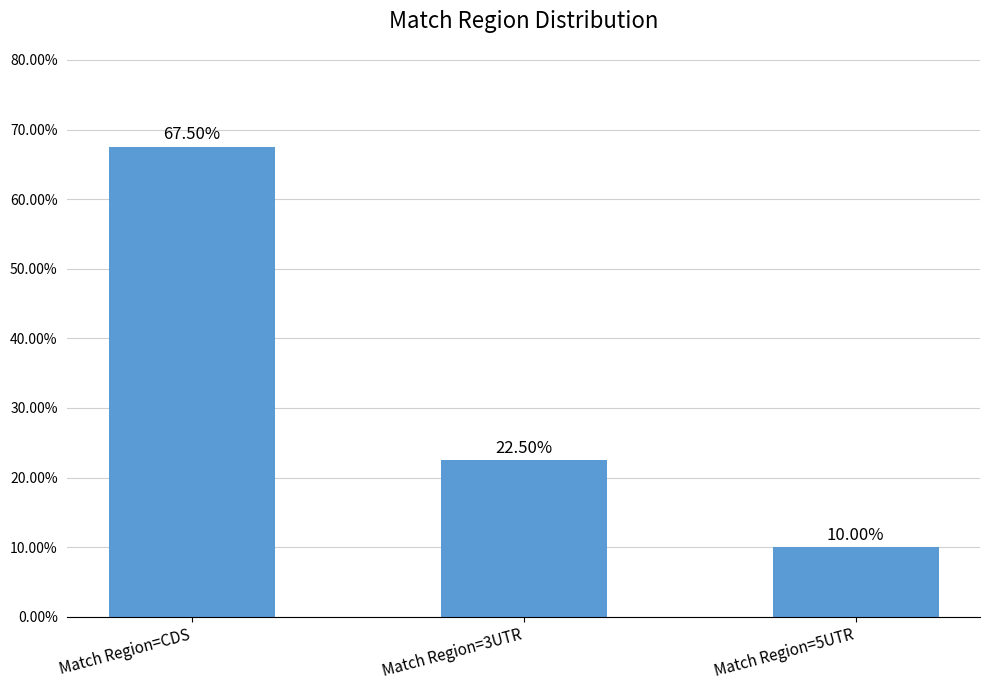

Are the bars horizontal?

No